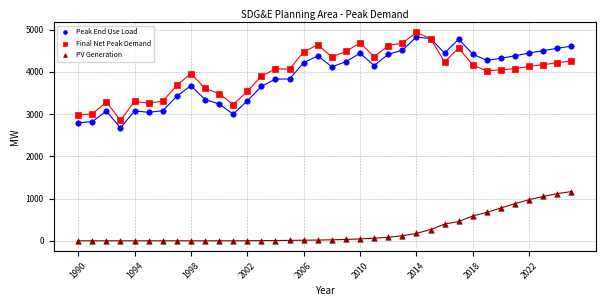

Which series has the largest Y range (max minus min)?

Peak End Use Load